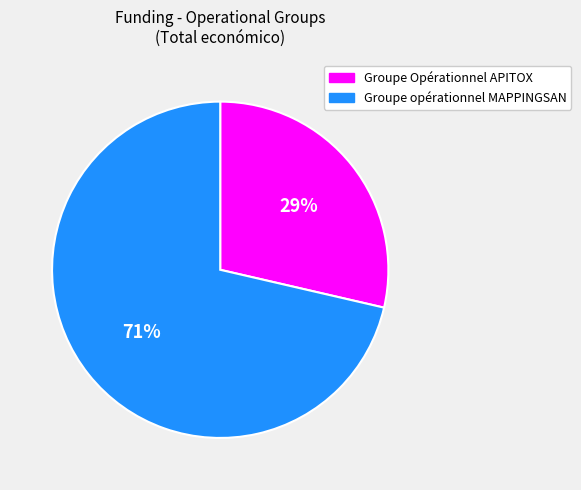

Rank the categories by value from highest to lowest.

Groupe opérationnel MAPPINGSAN, Groupe Opérationnel APITOX